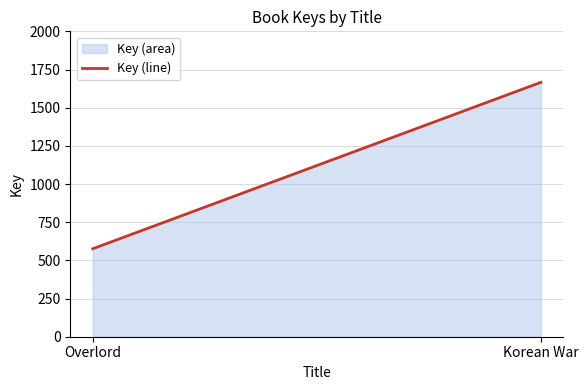

What is the ratio of the value at Korean War to the value at Overlord?

2.9